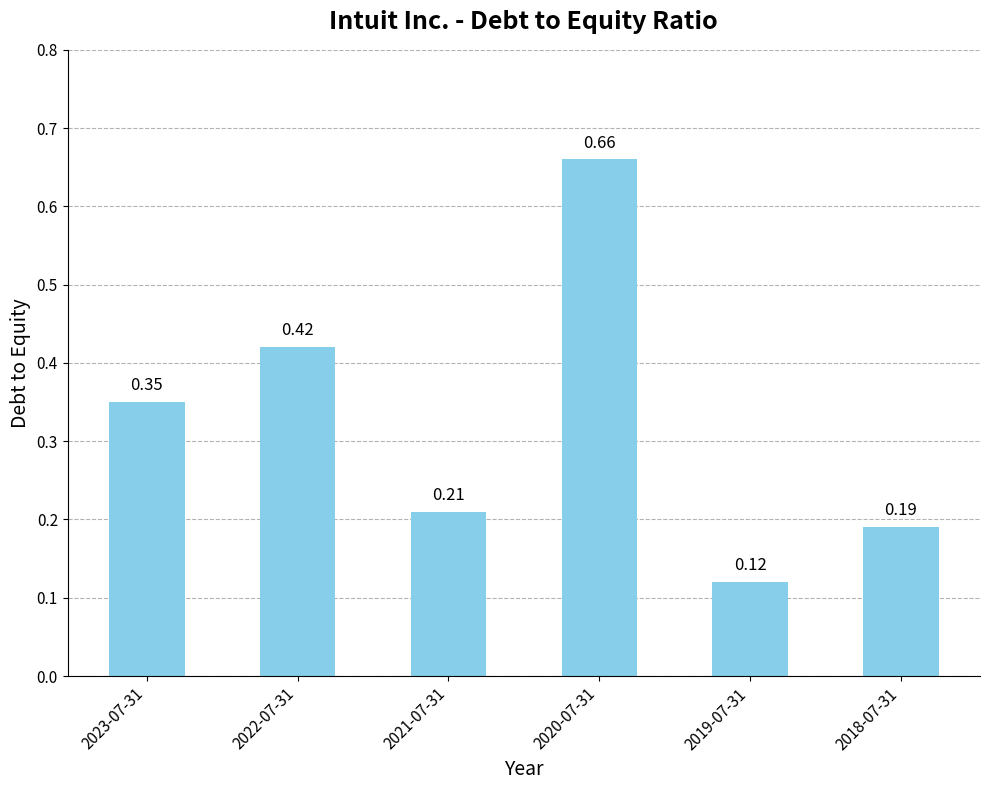

Which has a higher value, 2019-07-31 or 2020-07-31?

2020-07-31